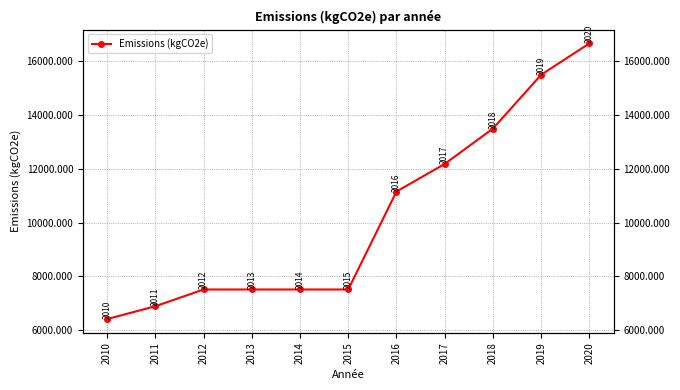

Which has a higher value, 2012 or 2018?

2018